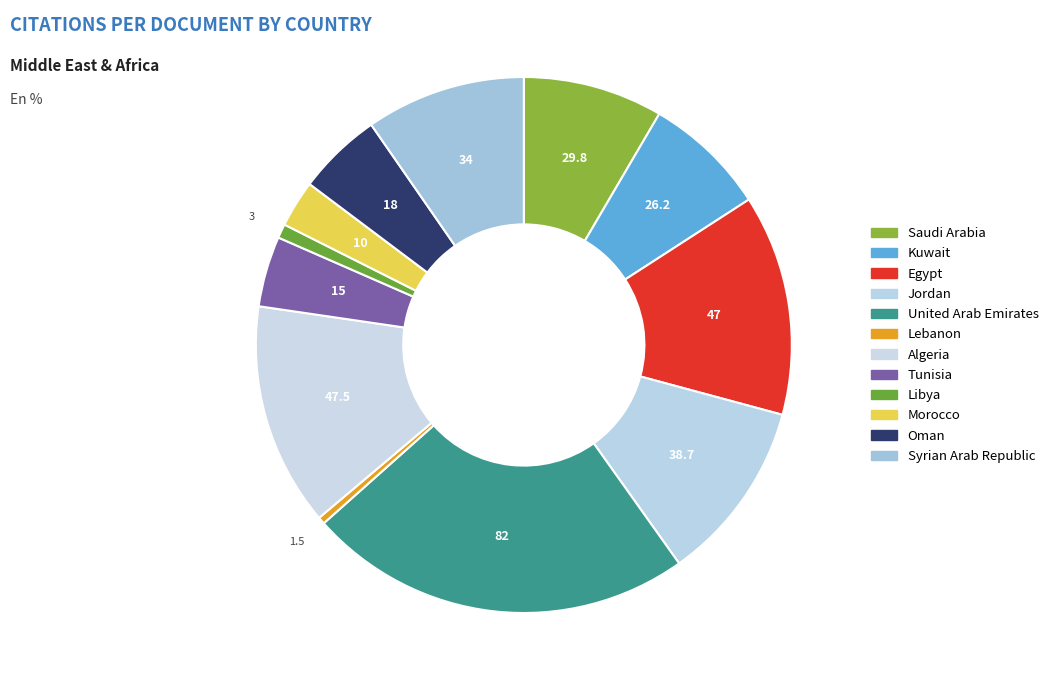

How many slices are in this pie chart?

12